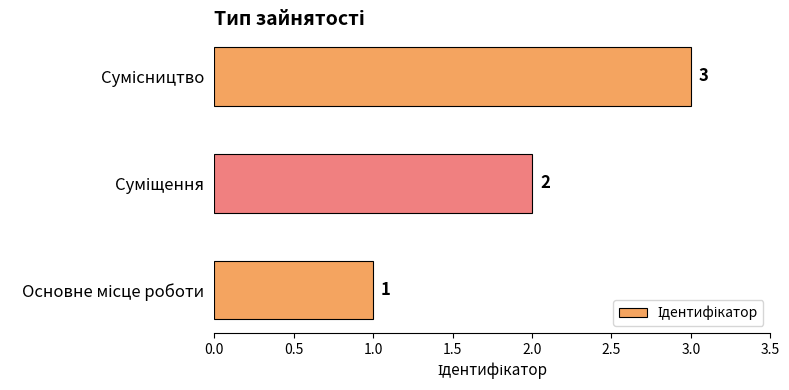

What is the sum of all values?

6